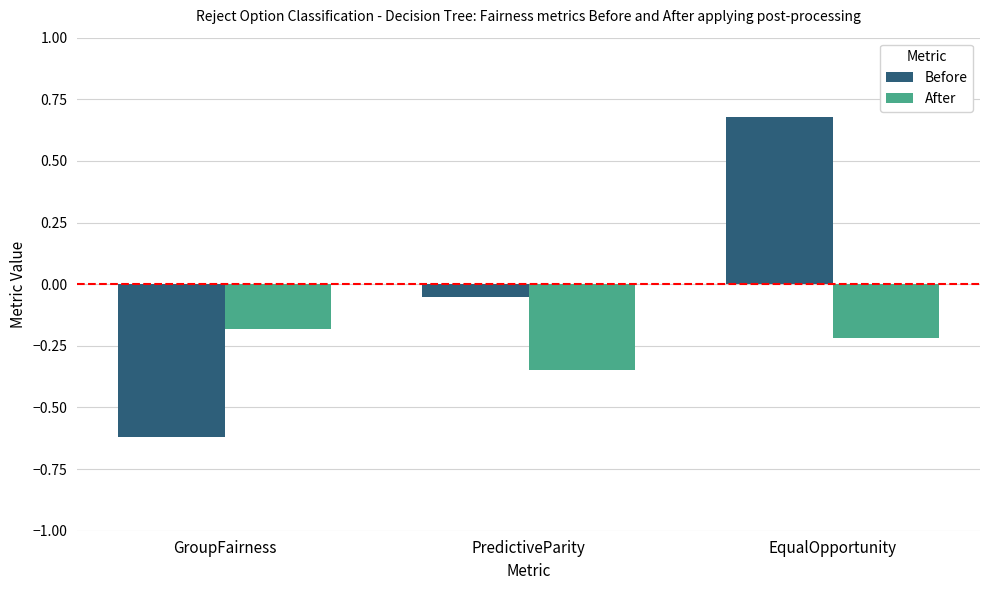

What is the maximum value for Before?

0.7